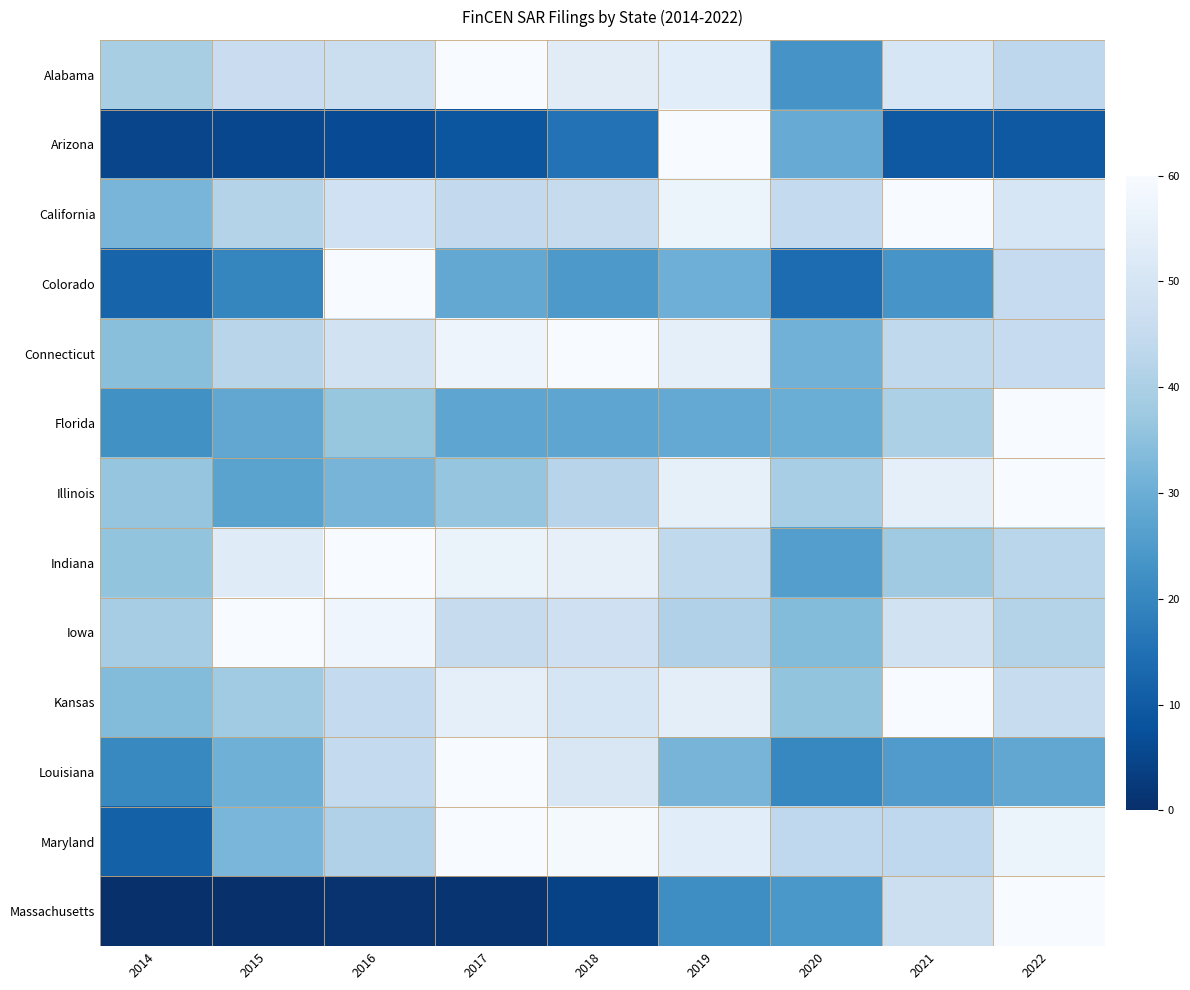

How many data points does each series have?

9